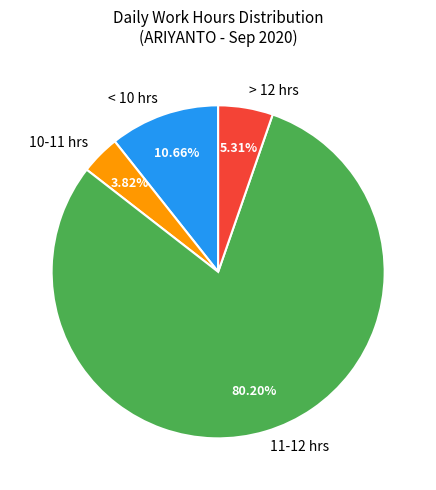

Do 11-12 hrs and > 12 hrs together represent more than half of the pie?

Yes